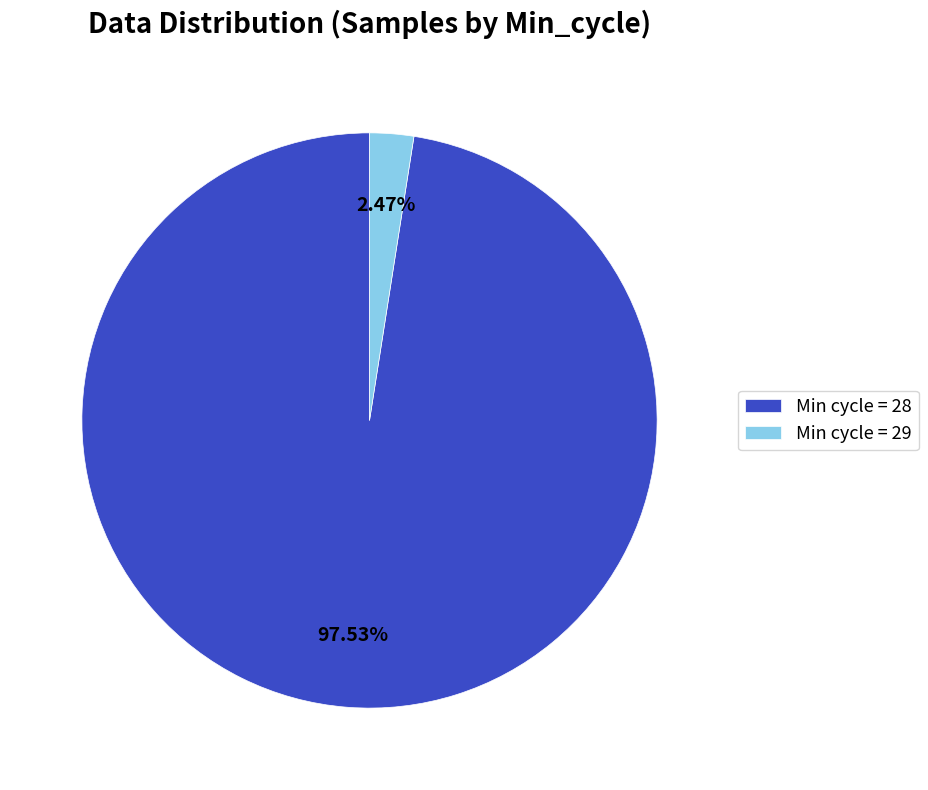

Which category has the biggest portion of the pie?

Min cycle = 28